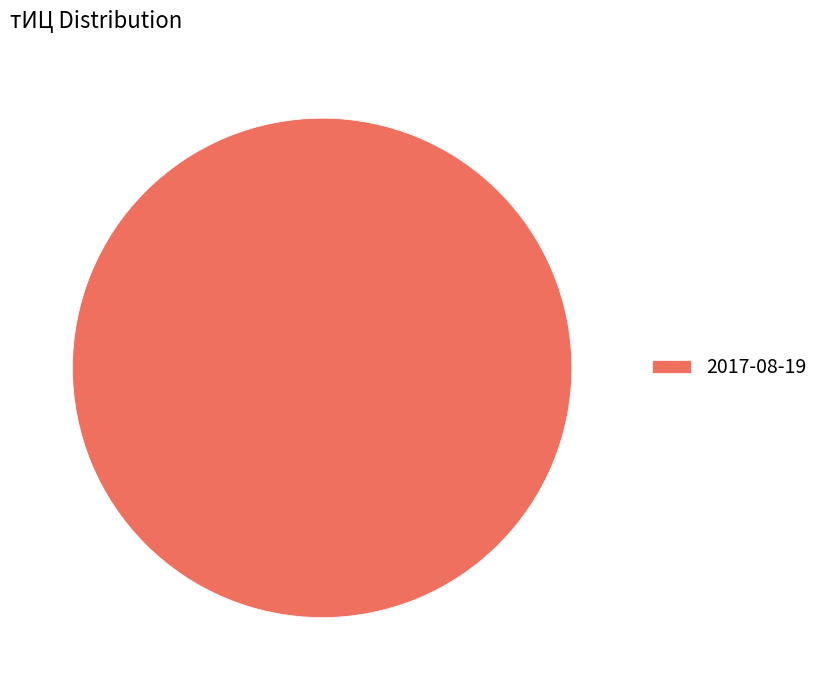

True or false: 2017-08-19 accounts for 87% of the total.

False